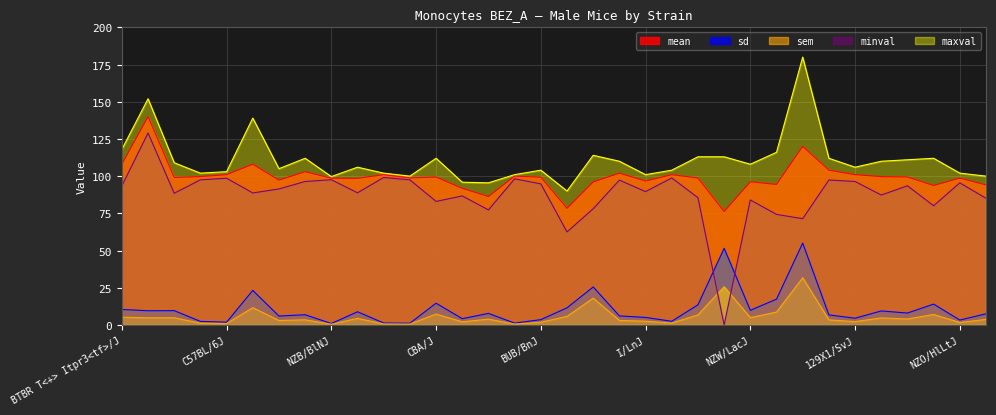

What is the label of the 11th point from the left?

PL/J